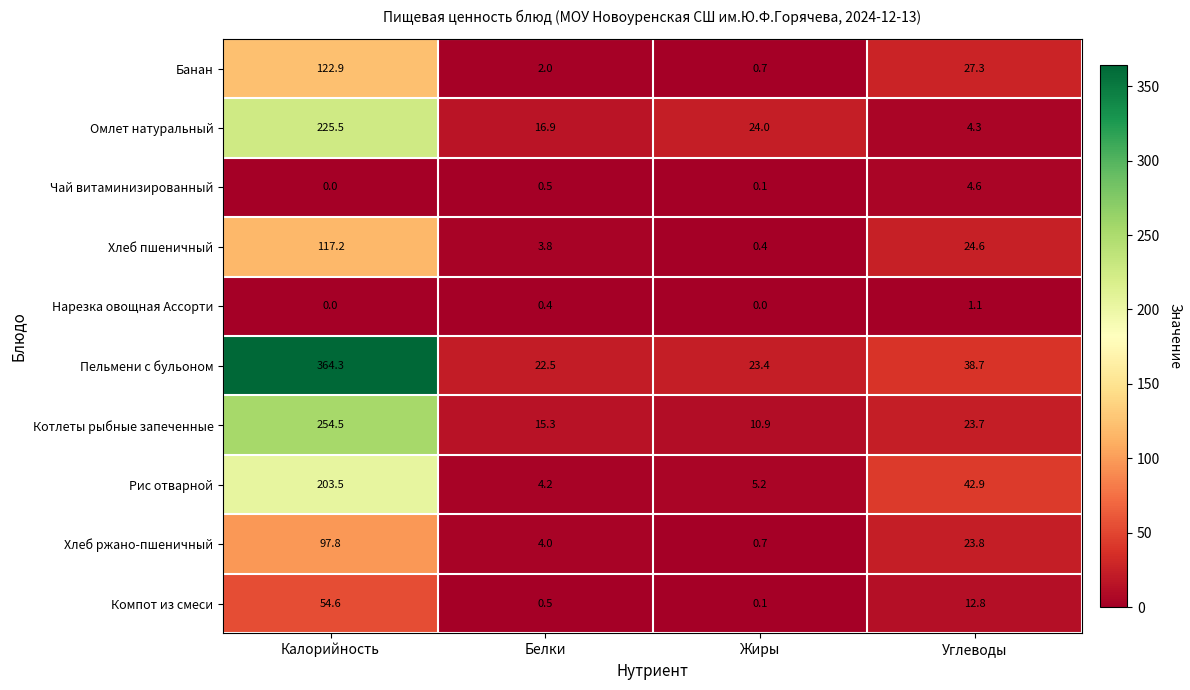

Which series has the largest total across all categories?

Пельмени с бульоном